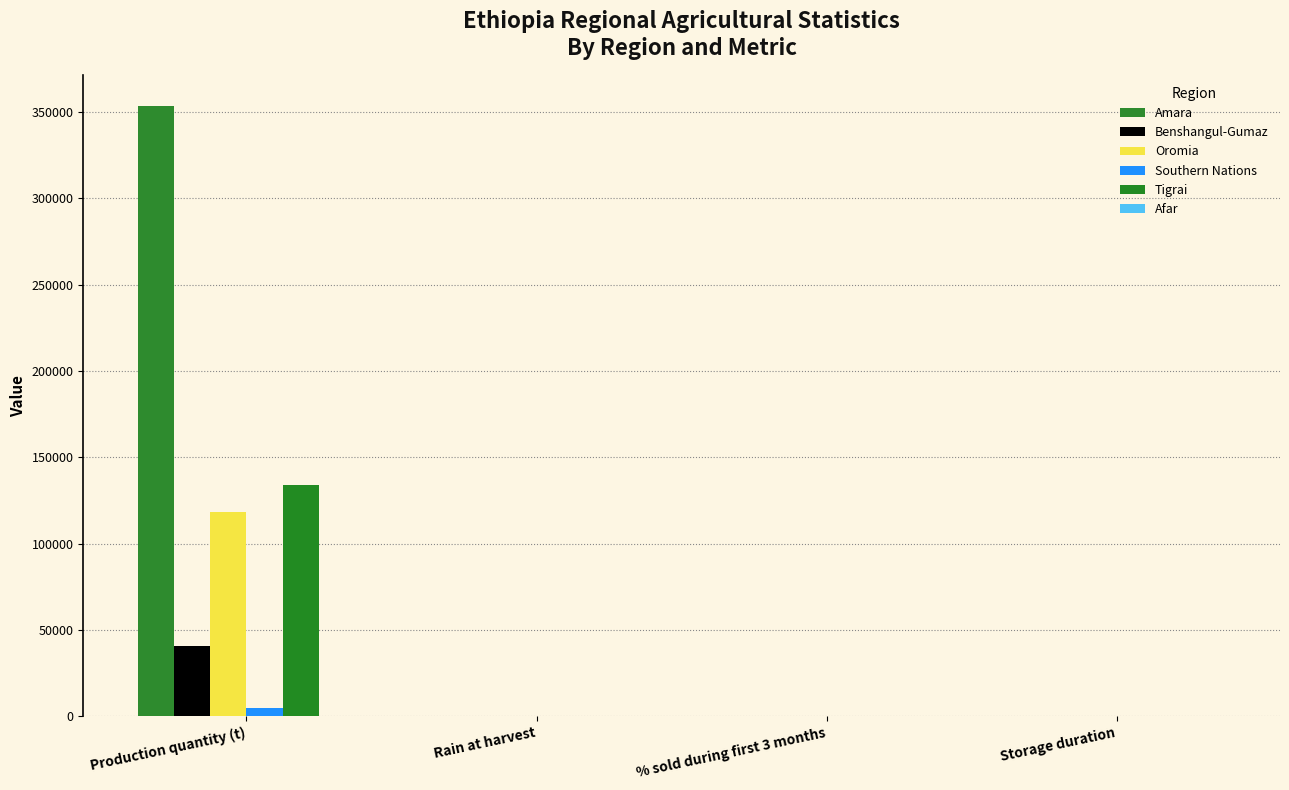

How many distinct data groups are displayed?

6